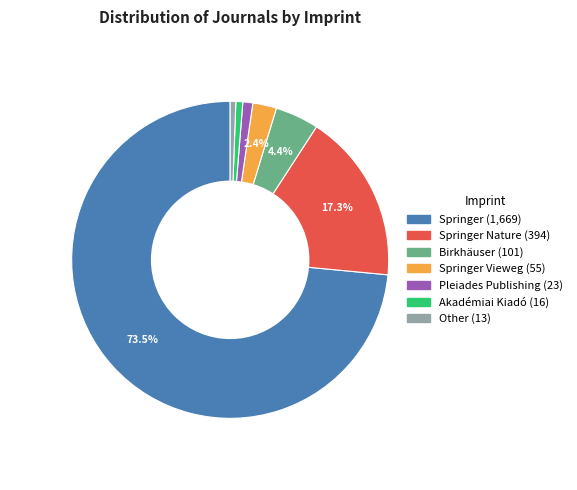

Is there a majority slice in this chart?

Yes